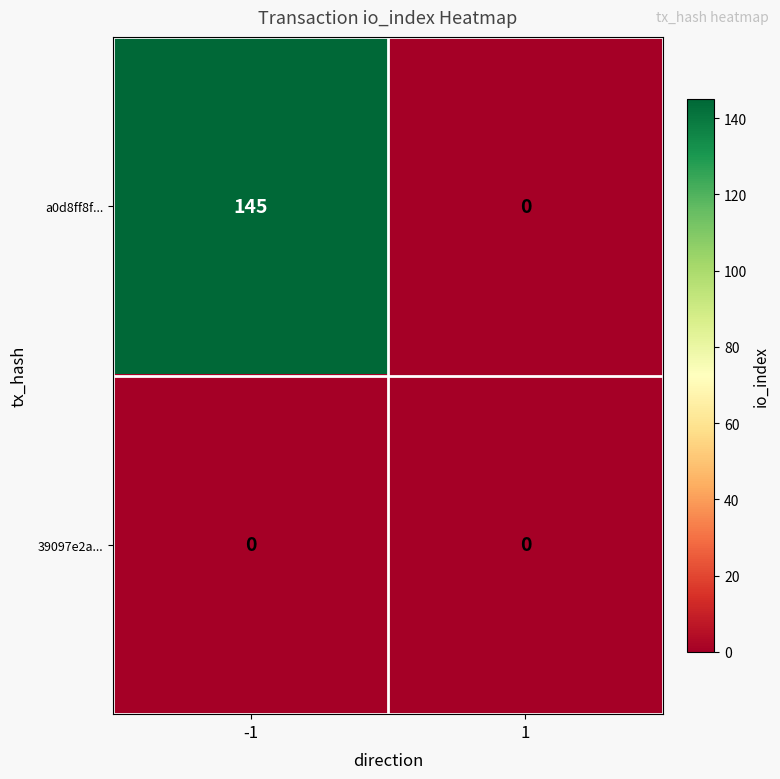

What is the difference between the maximum and minimum values in the a0d8ff8f... series?

145